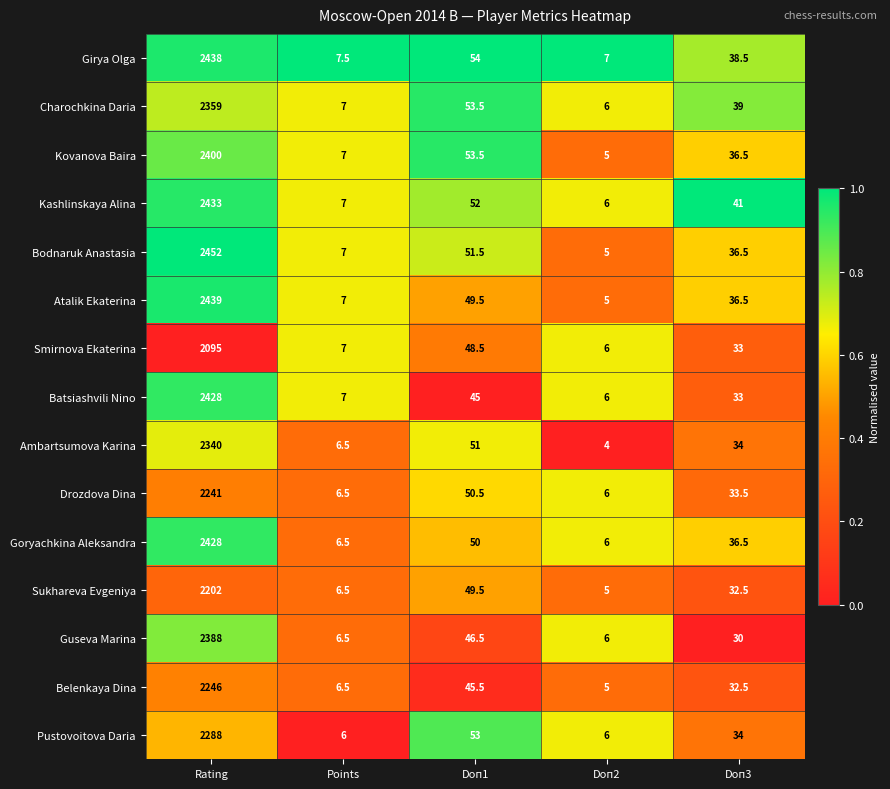

List the labels in order of Girya Olga value, largest first.

Rating, Doп1, Doп3, Points, Doп2